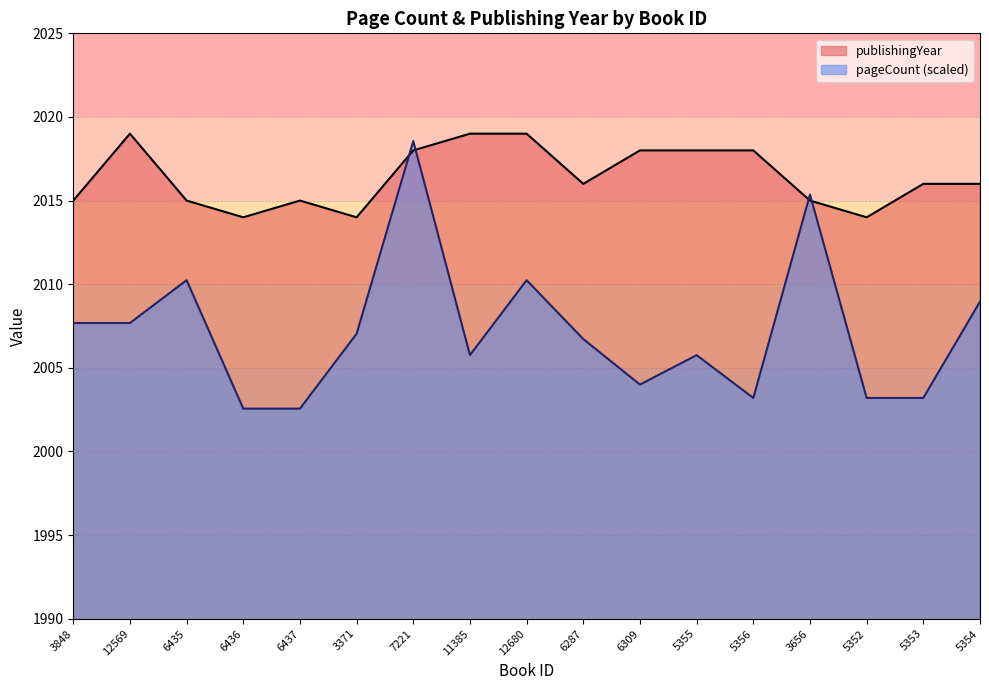

What is the sum of the pageCount values at 3371 and 7221?

4025.6